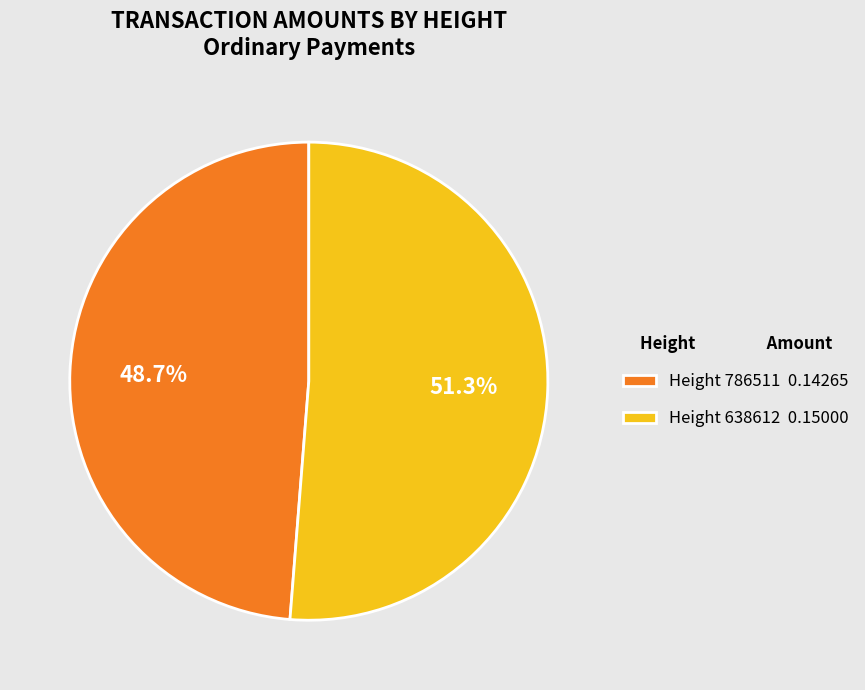

What is the majority slice?

Height 638612 0.15000